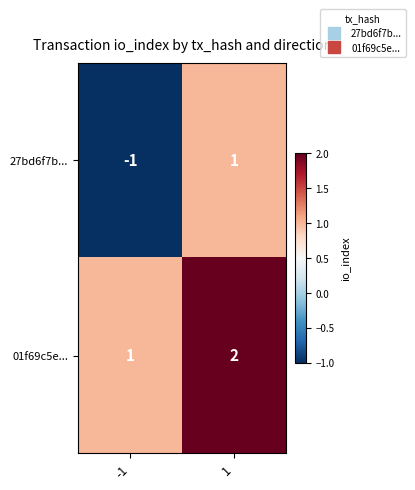

Is it true that 01f69c5e... equals 2 at 1?

True